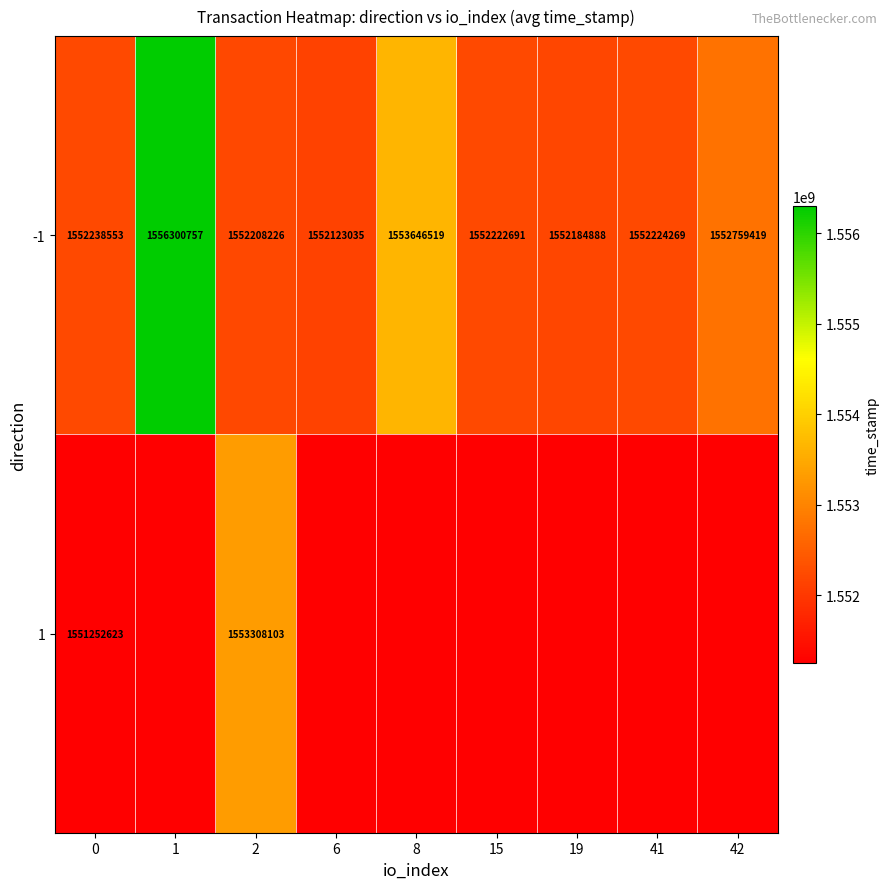

List the labels in order of -1 value, smallest first.

6, 19, 2, 15, 41, 0, 42, 8, 1